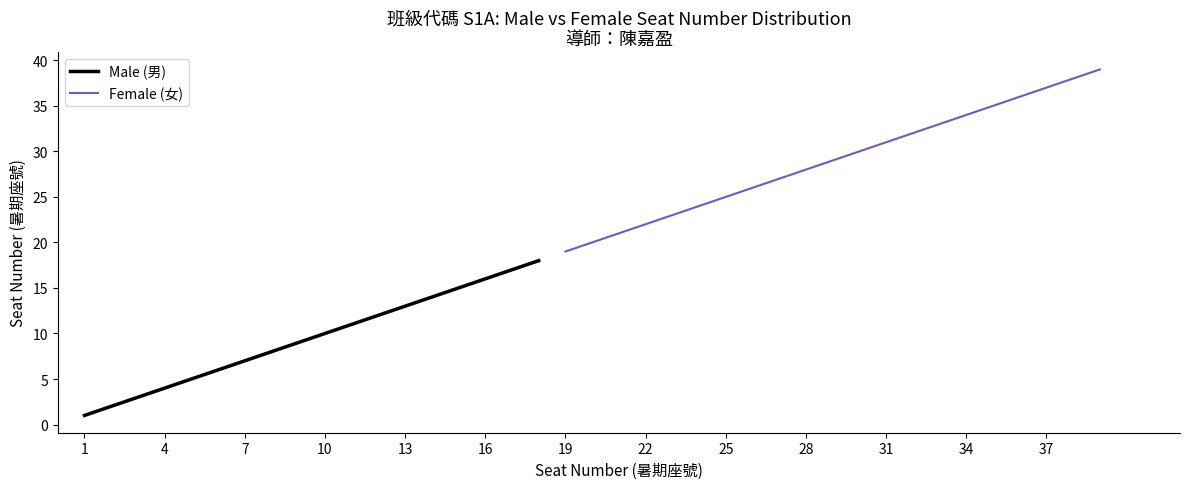

How many data points are above 10?

8